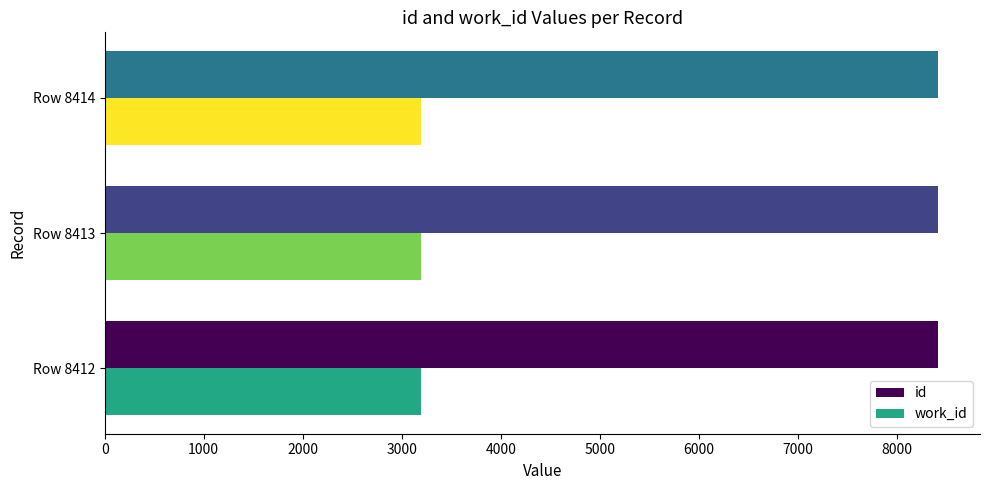

True or false: id has a value of 12281 at Row 8413.

False